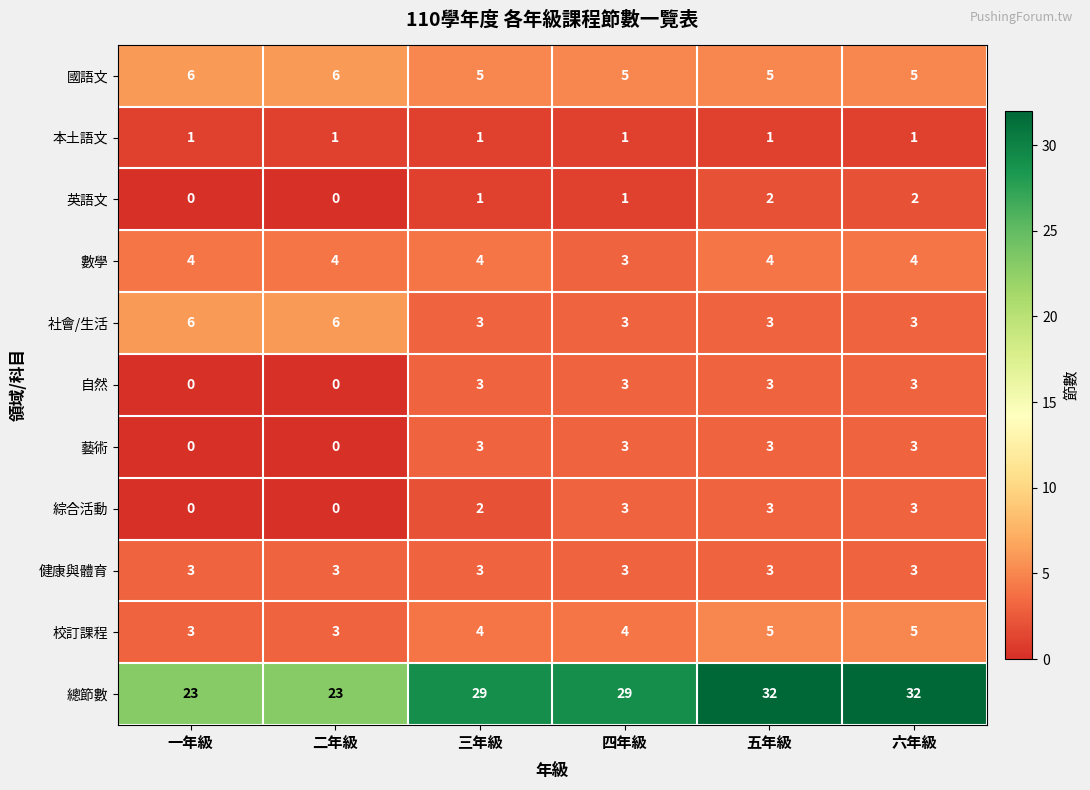

What is the greatest value displayed?

32